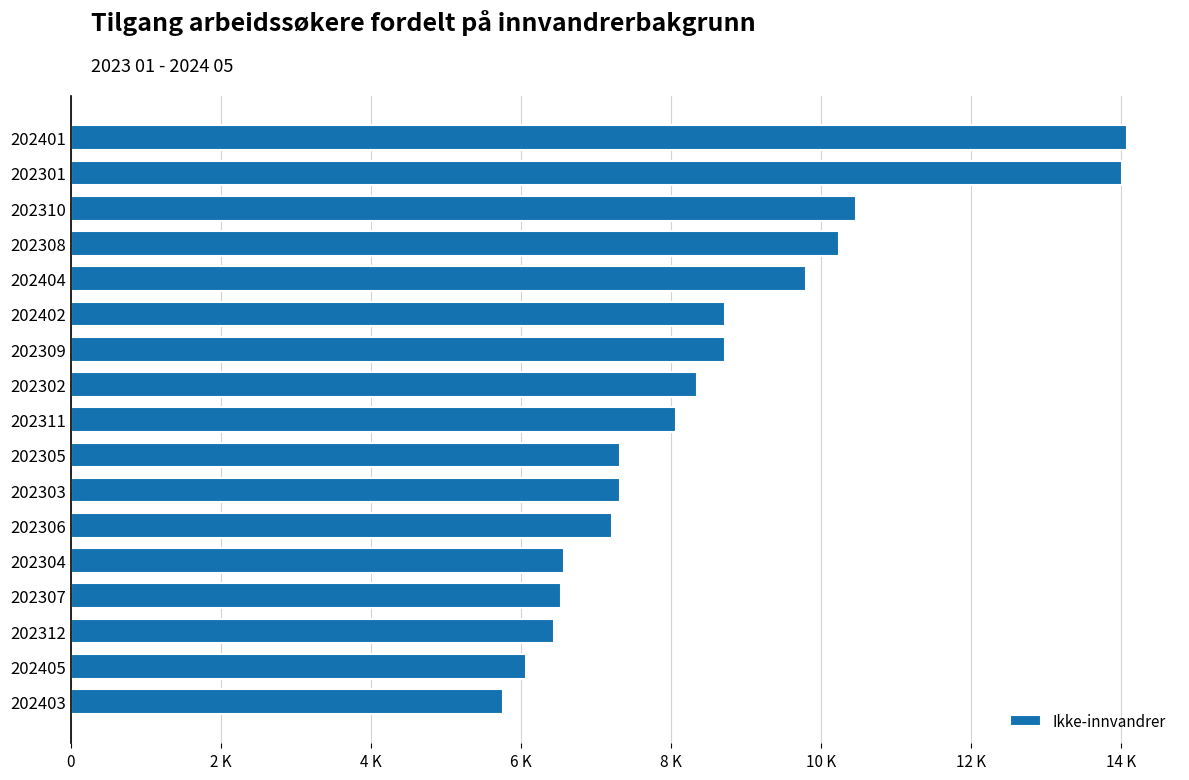

Does the chart contain any negative values?

No